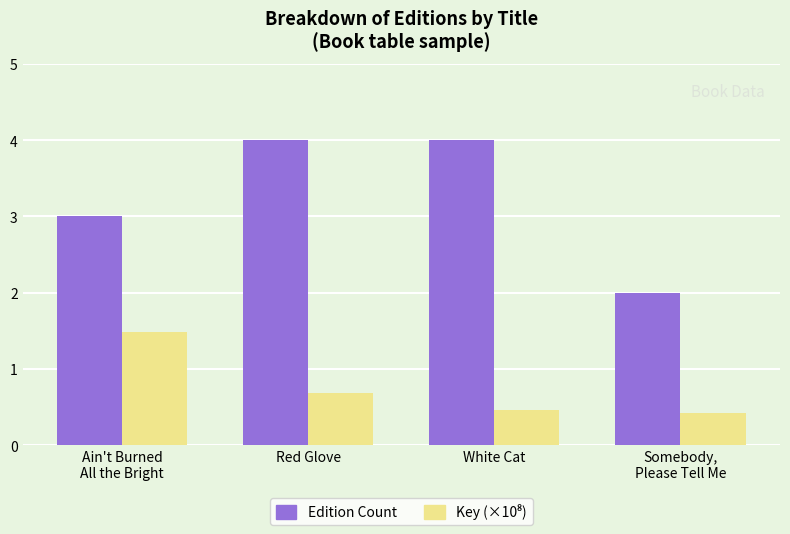

Is it true that Edition Count equals 2.0 at Somebody,
Please Tell Me?

True